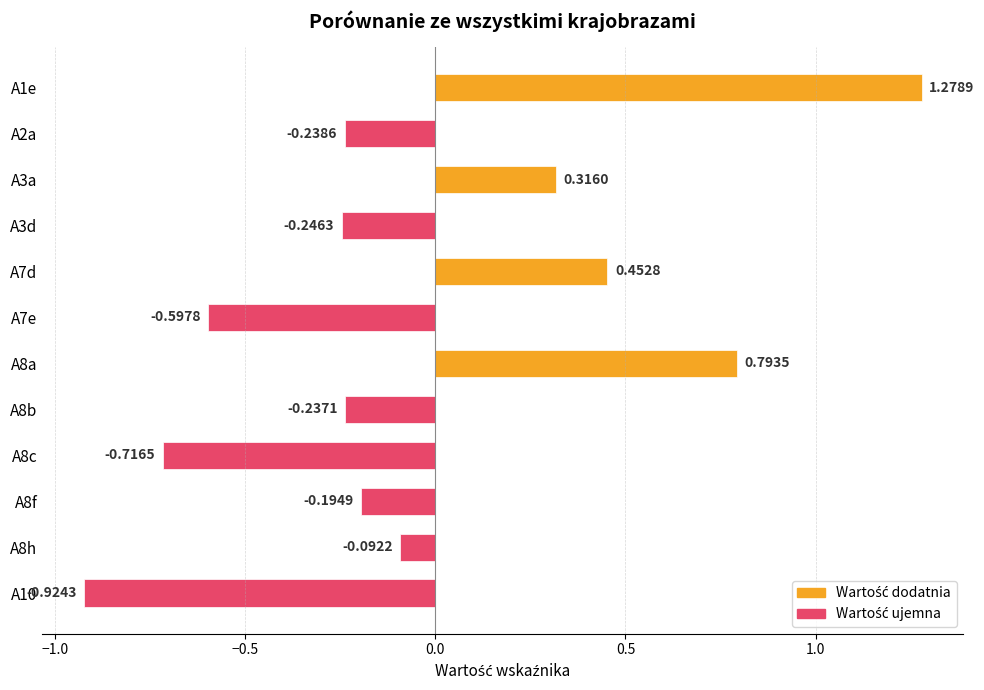

List the labels in order of value, largest first.

A1e, A8a, A7d, A3a, A8h, A8f, A8b, A2a, A3d, A7e, A8c, A10